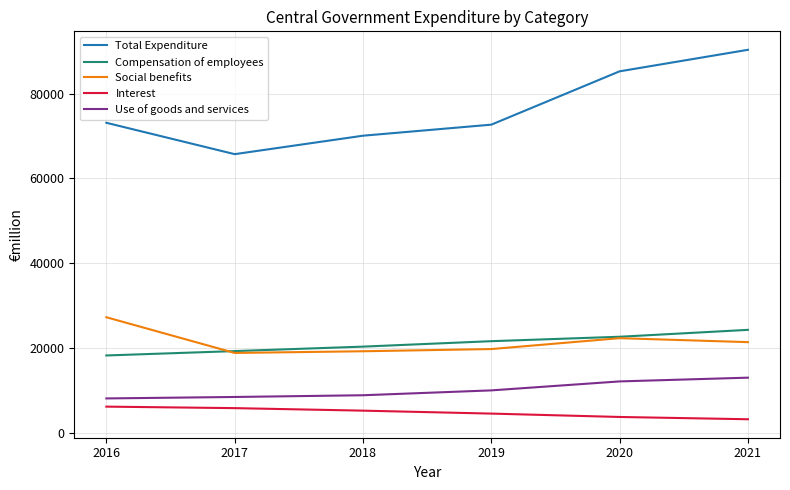

True or false: Total Expenditure and Use of goods and services intersect in this chart.

False